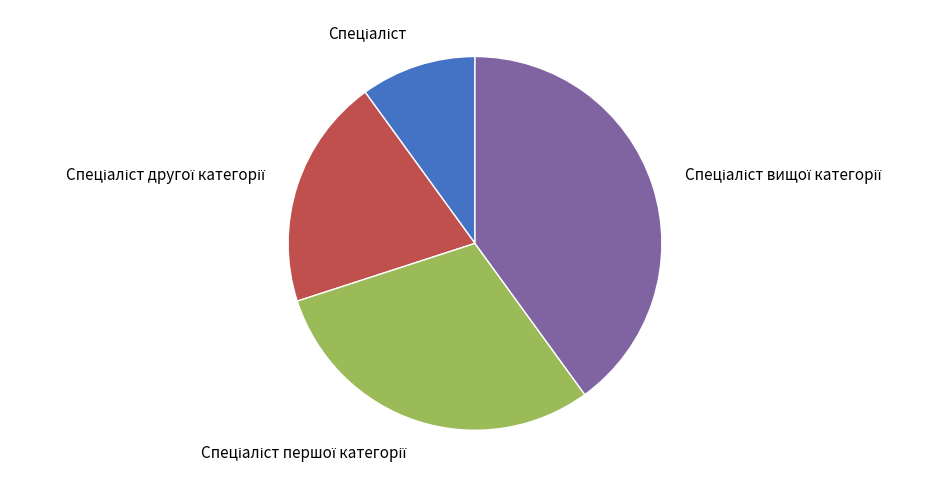

To the nearest percent, what percentage of the pie is Спеціаліст?

10%